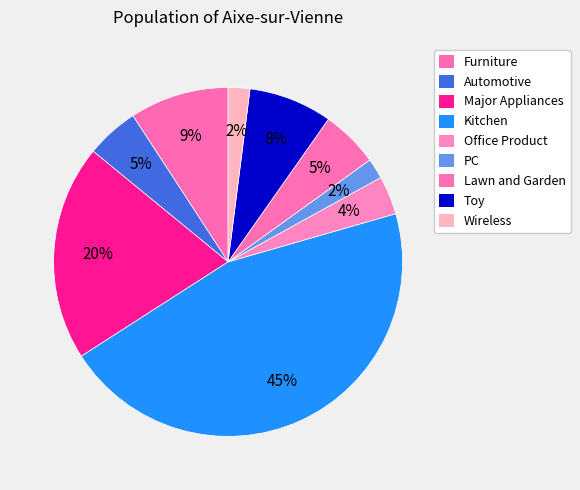

Count the number of slices in the pie.

9